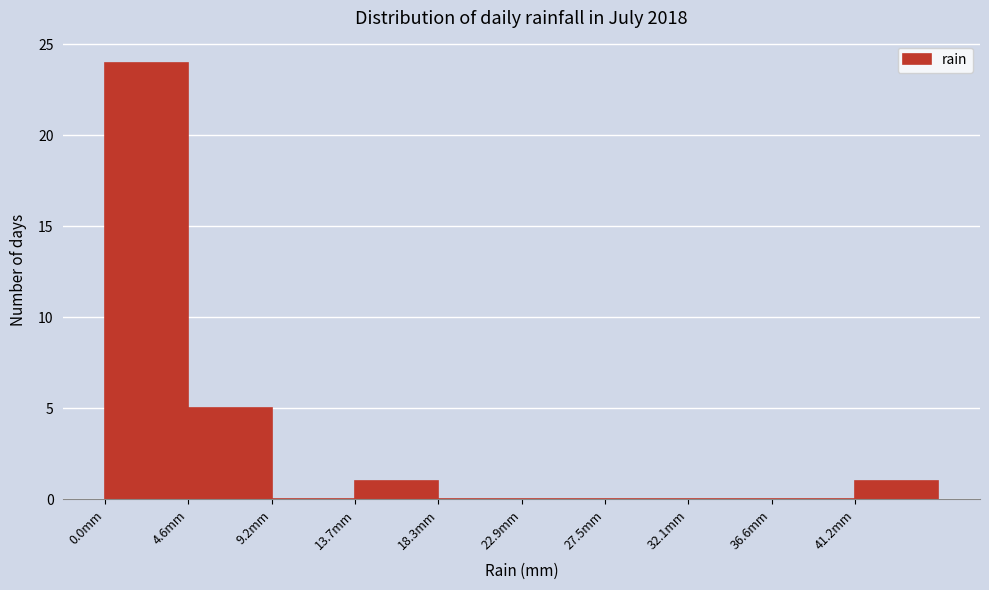

Reading left to right, transcribe this chart: for each bar, give the range it covers on the x-axis and its height. Neither the bar edges nor the heights are printed on the chart, so give them approximately, as read against the axes.

0.0 to 4.5: 24
4.5 to 9.0: 5
9.0 to 13.5: 0
13.5 to 18.5: 1
18.5 to 23.0: 0
23.0 to 27.5: 0
27.5 to 32.0: 0
32.0 to 36.5: 0
36.5 to 41.0: 0
41.0 to 46.0: 1